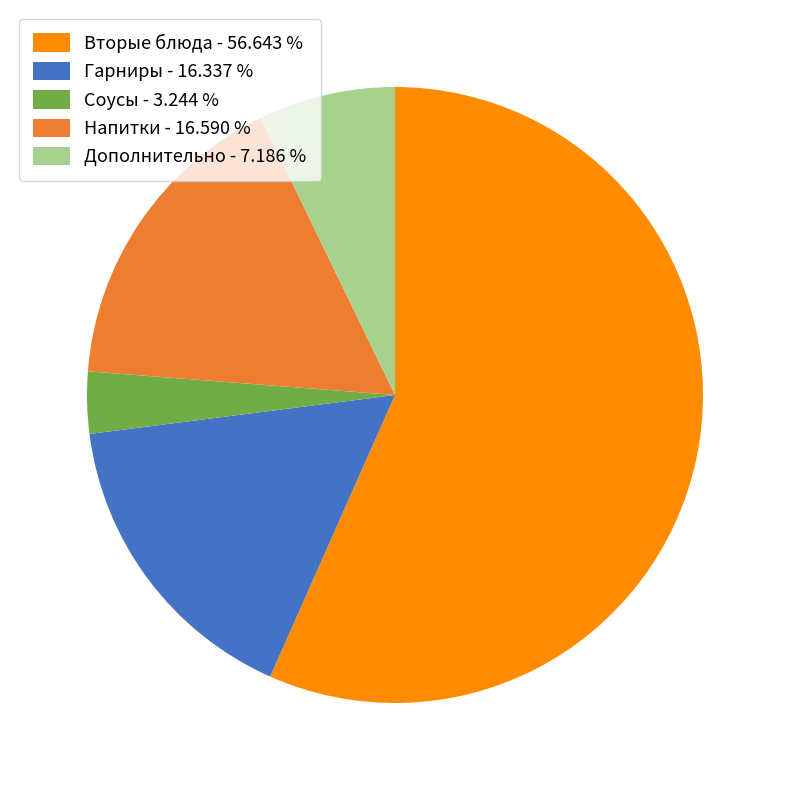

How many slices are in this pie chart?

5